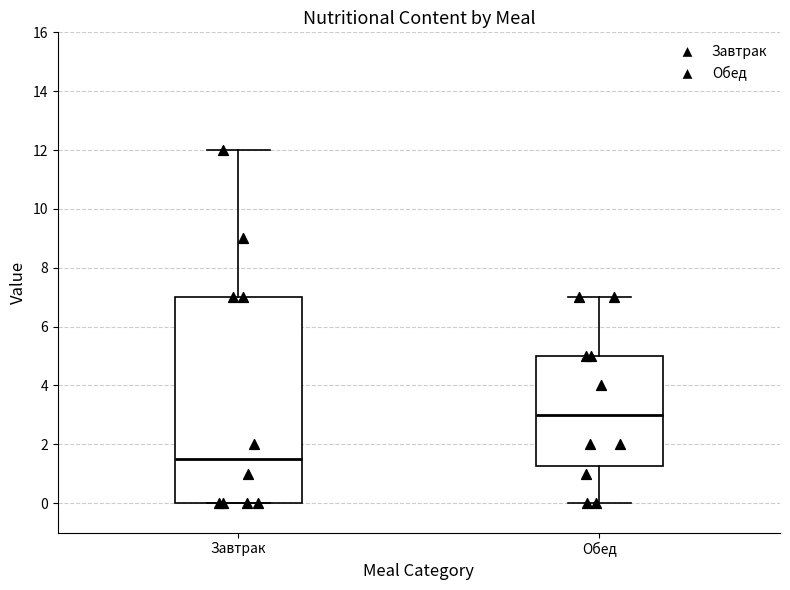

Reading left to right, read every box against the y-axis: the position of its median line, the range the box covers, and the ends of its whiskers. The values are not printed on the chart, so give them approximately, as read against the axis.

Завтрак: median 1.6, box 0.0 to 7.0, whiskers 0.0 to 12.0
Обед: median 3.0, box 1.2 to 5.0, whiskers 0.0 to 7.0